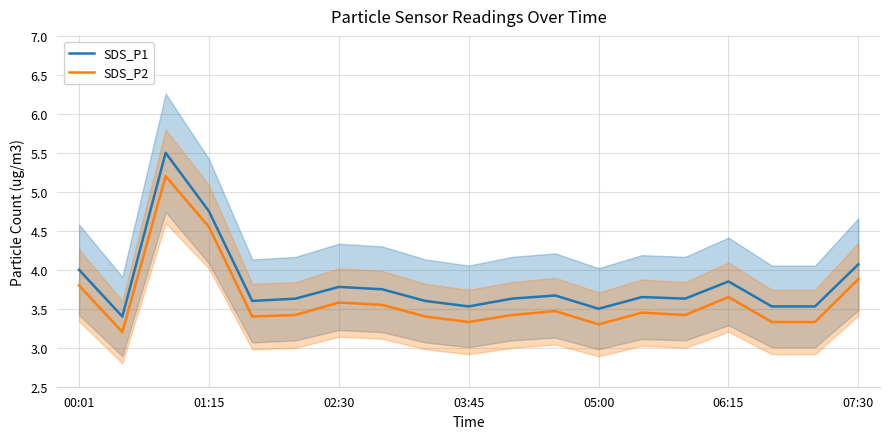

True or false: SDS_P1 and SDS_P2 intersect in this chart.

False